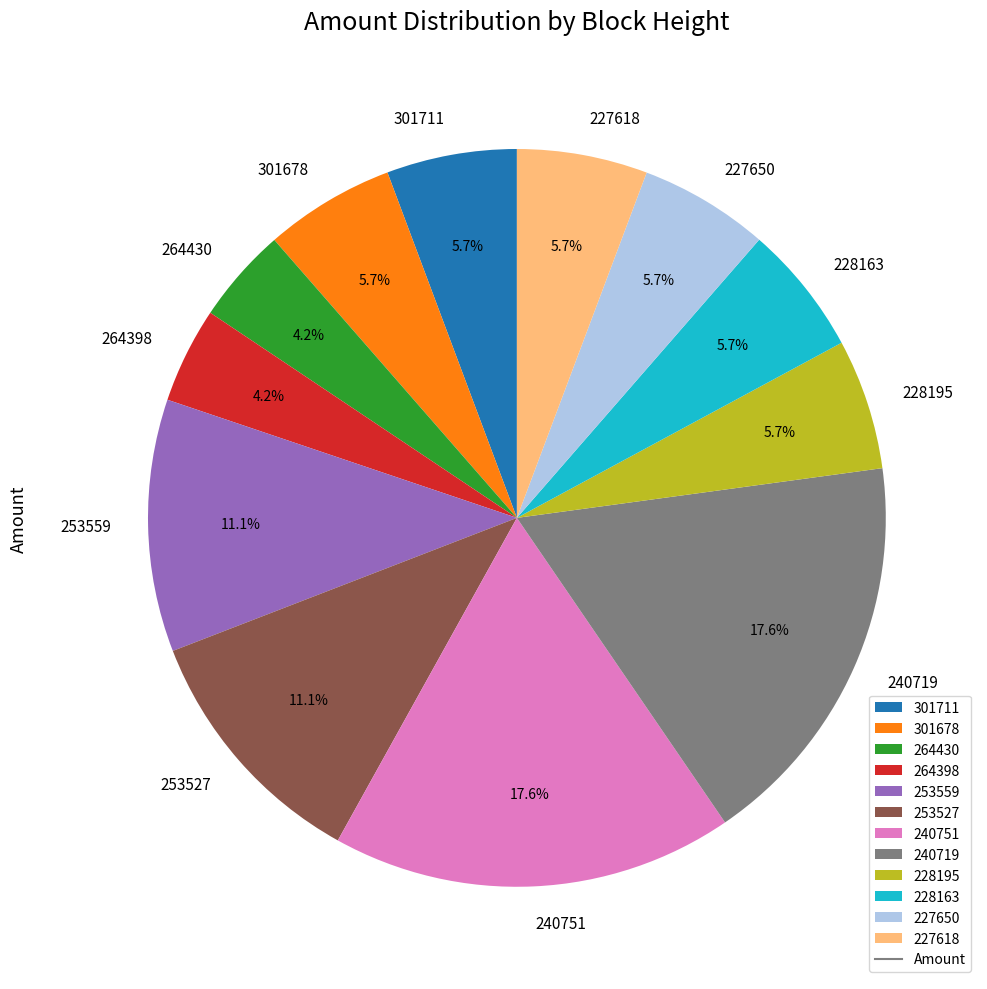

Is it true that 228163 is 1% of the pie?

False